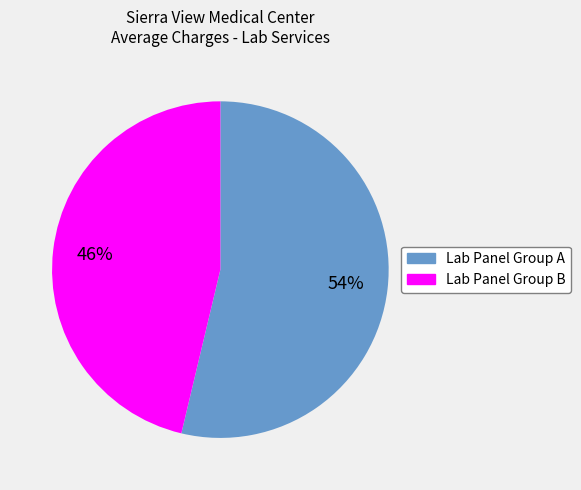

To the nearest percent, what is the average slice percentage?

50%